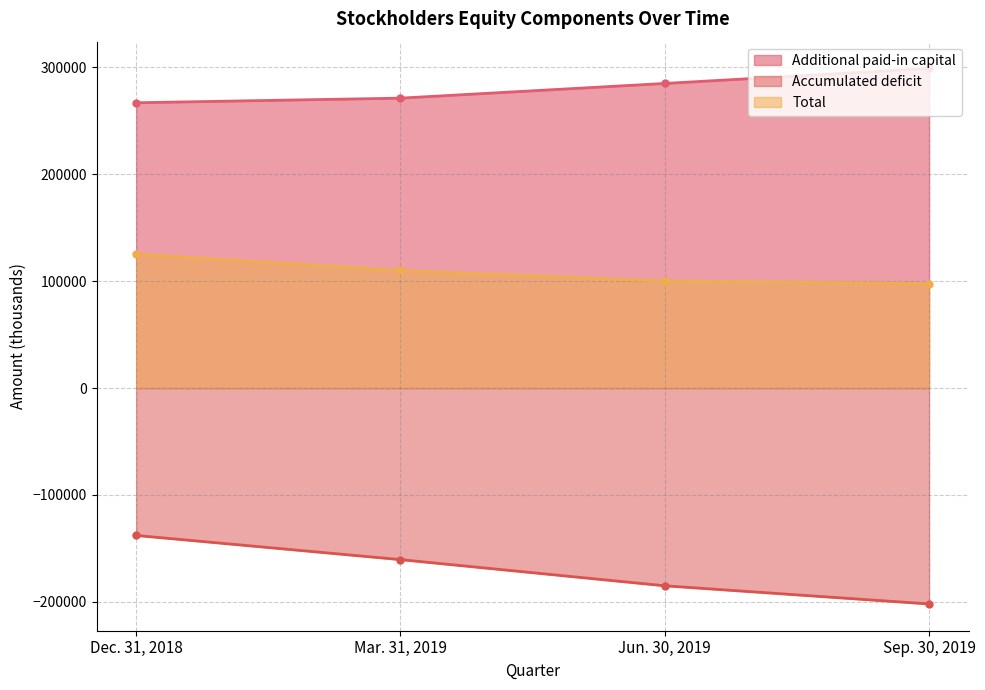

How many lines are shown in the chart?

3